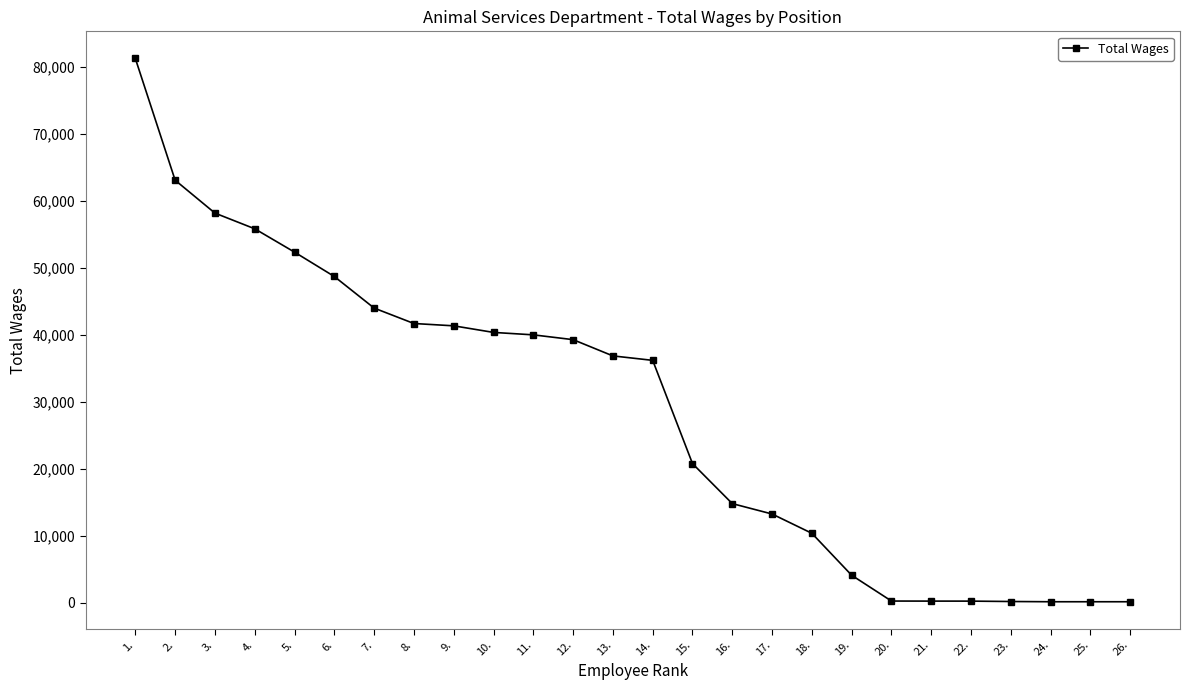

What is the difference between the maximum and second lowest values?

81167